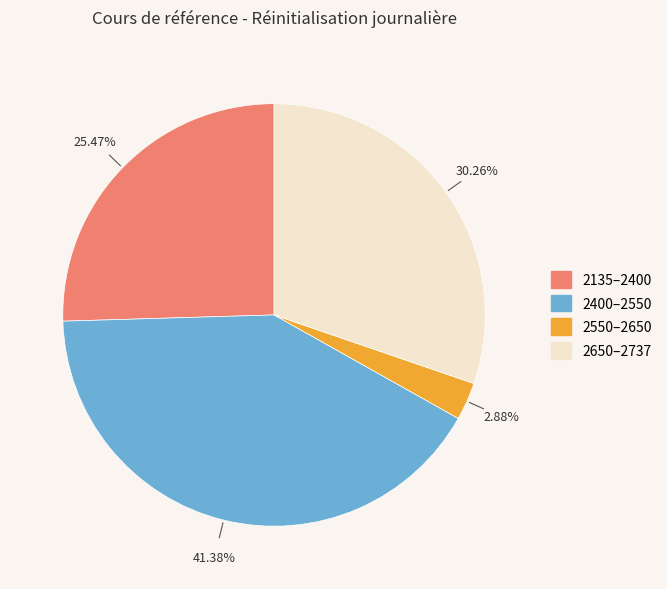

Is there any slice that represents more than half of the pie?

No